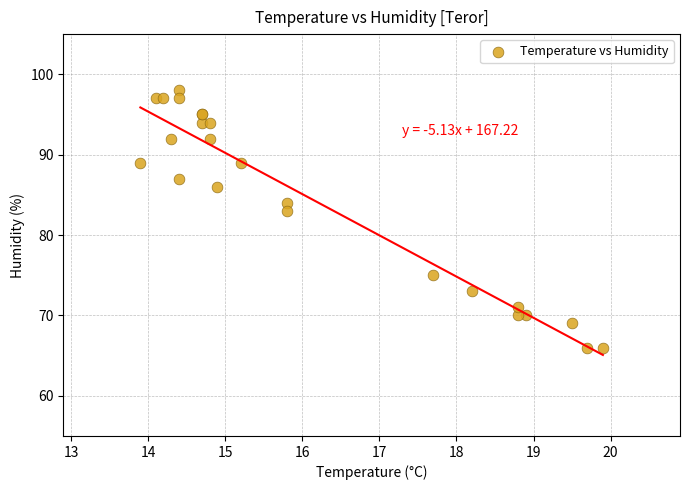

What Y value in the scatter plot is closest to 82?

83